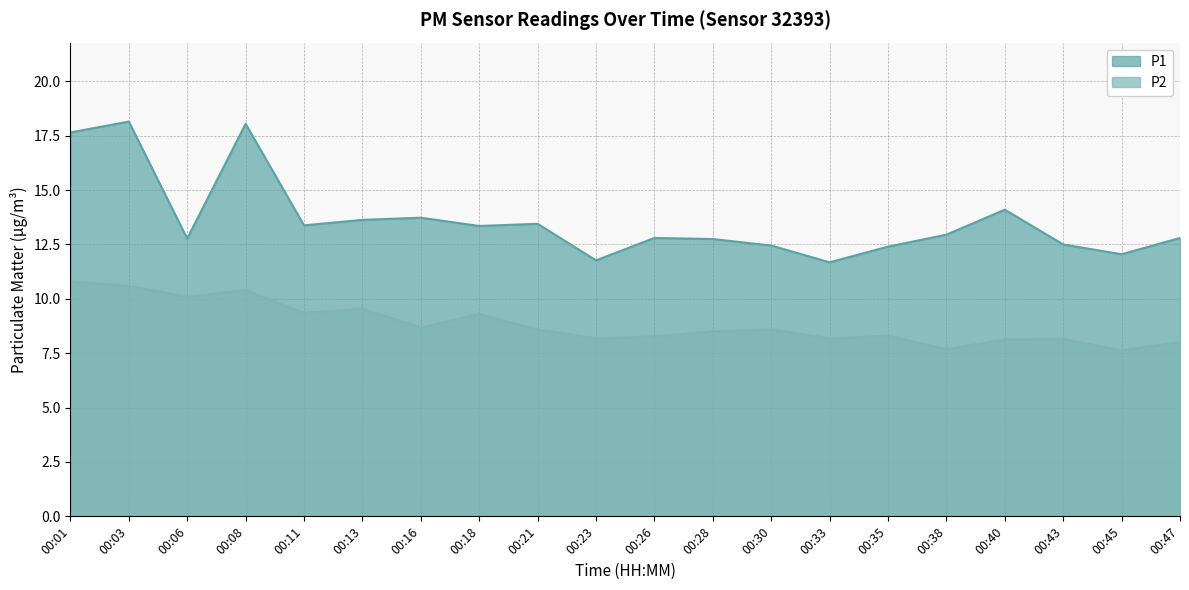

At 00:18, list the series in order from smallest to largest.

P2, P1